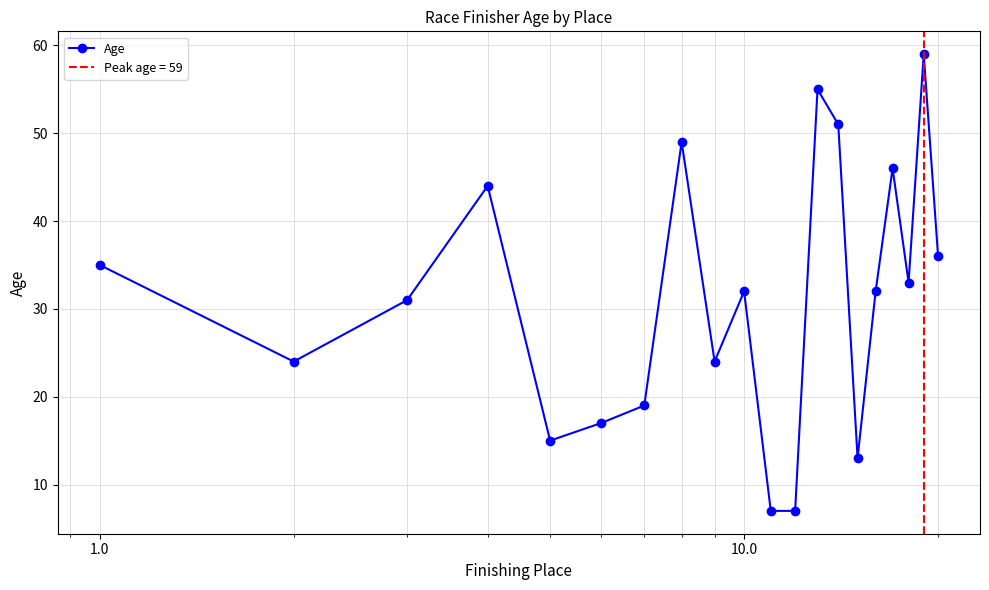

Does the chart have visible grid lines?

Yes